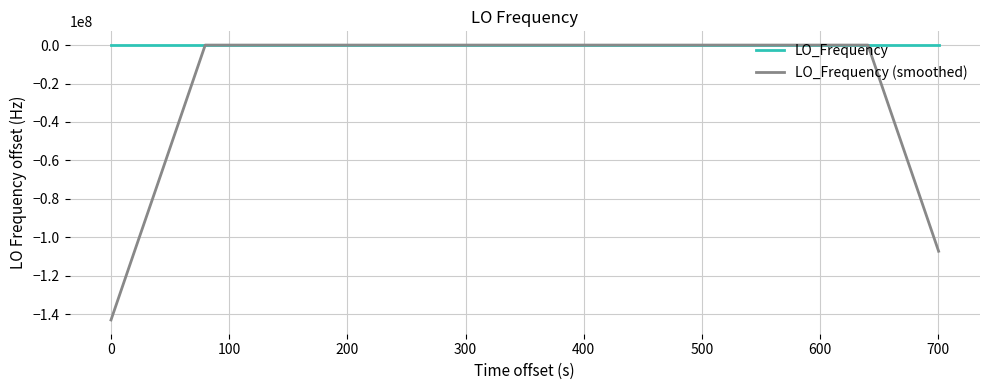

What is the minimum value for LO_Frequency (smoothed)?

-143023499.6